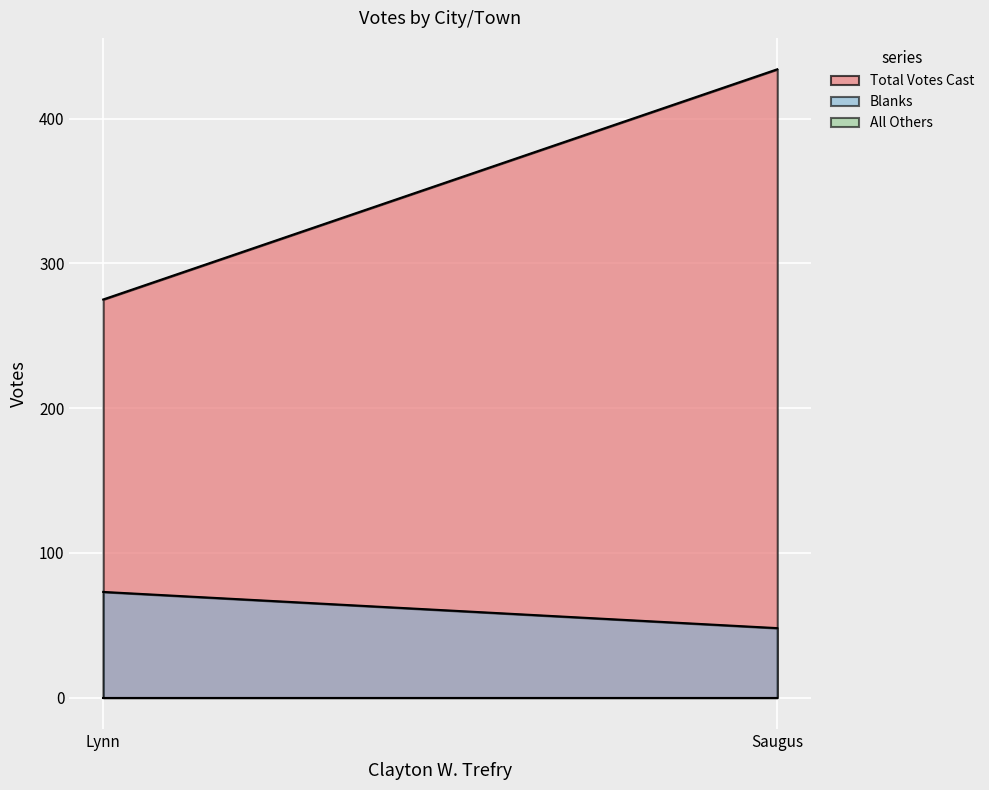

How many Total Votes Cast values are between 275 and 434?

2